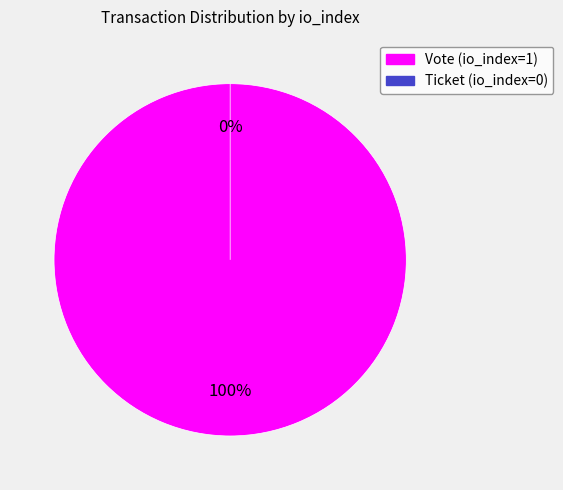

What is the largest slice in the pie chart?

Vote (io_index=1)